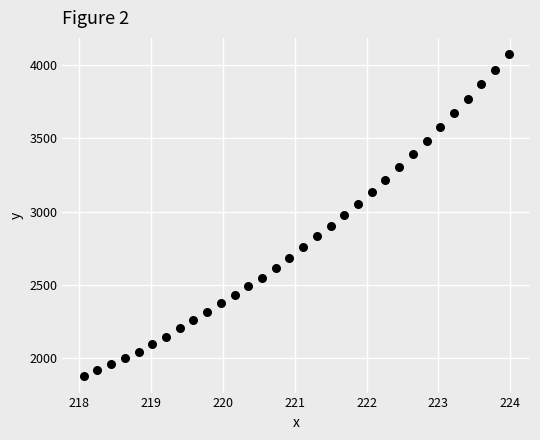

What is the range of X values (max minus min)?

5.9